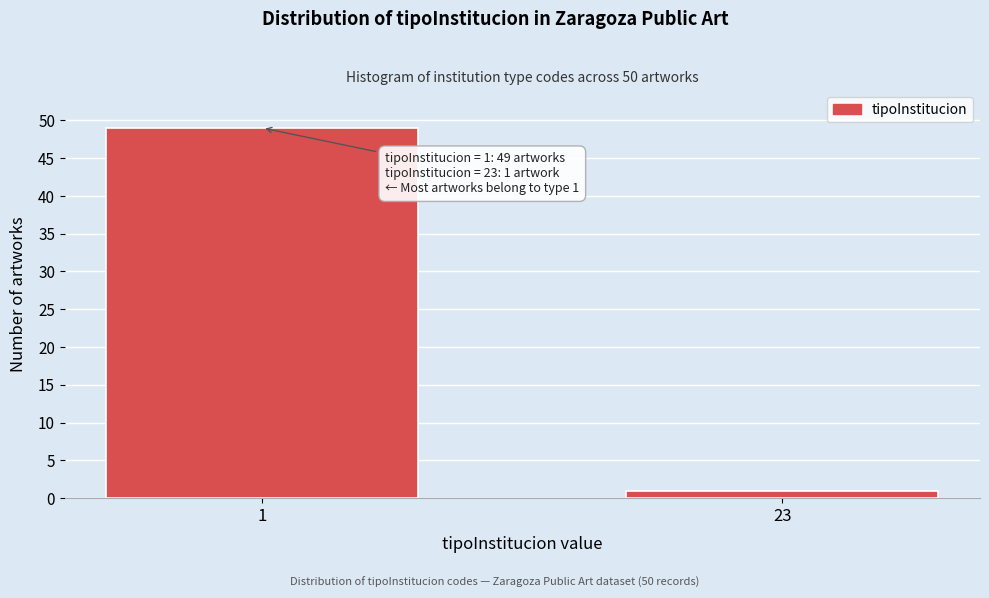

Reading left to right, what are all the values shown in this chart?

49	1